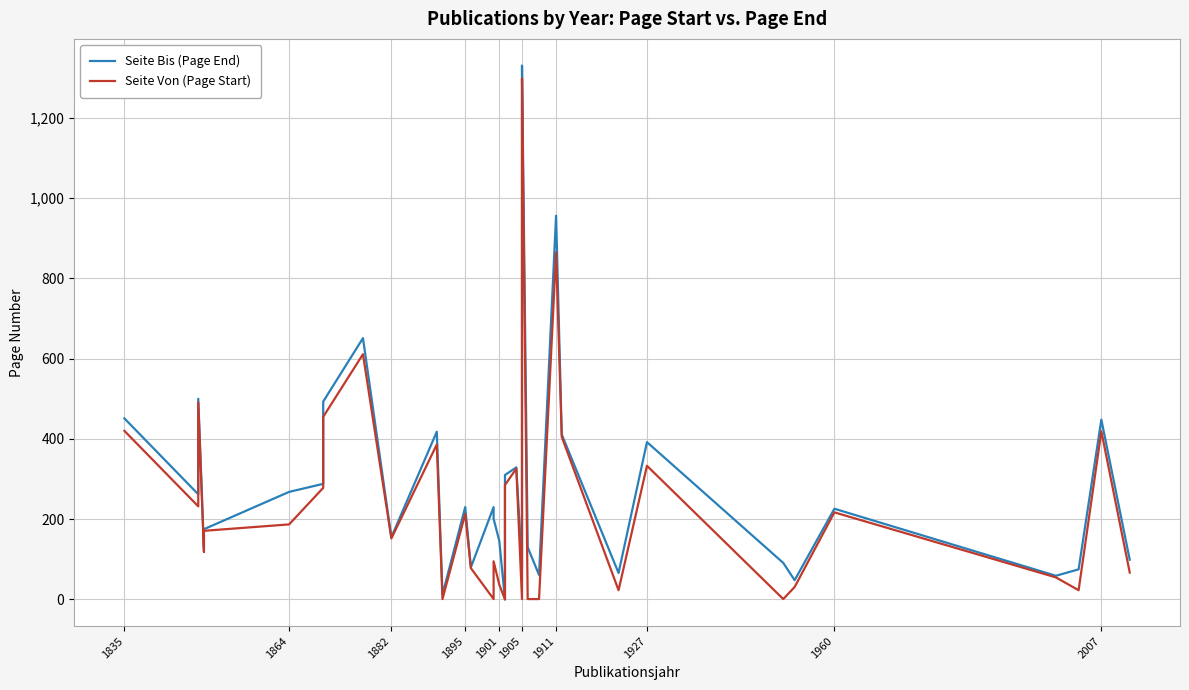

What is the sum of all Seite Von (Page Start) values?

9587